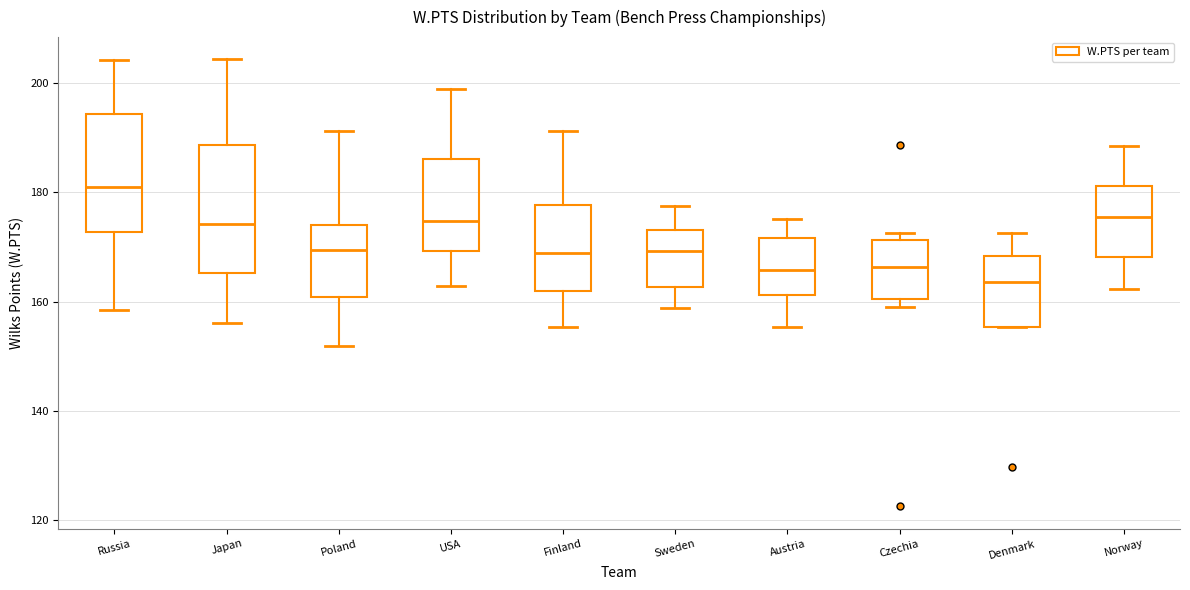

Which box's median line is the lowest?

Denmark